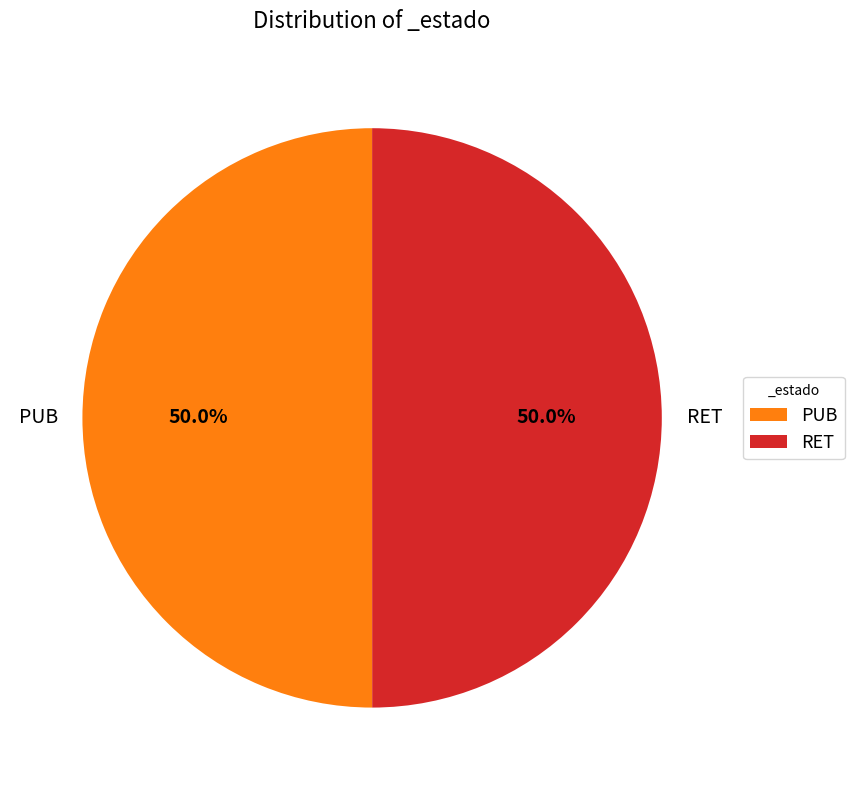

What portion of the pie excludes PUB?

50.0%